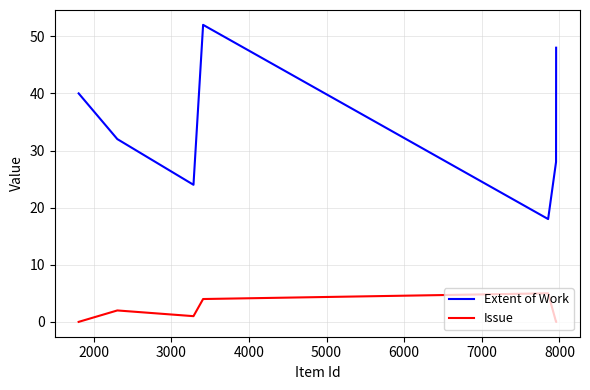

Which series has the widest spread of values?

Extent of Work